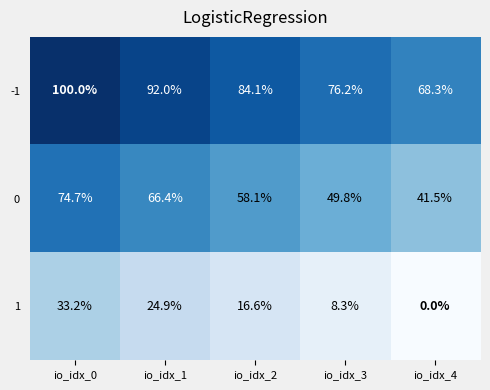

Where is 1 nearest to the value 16?

io_idx_2